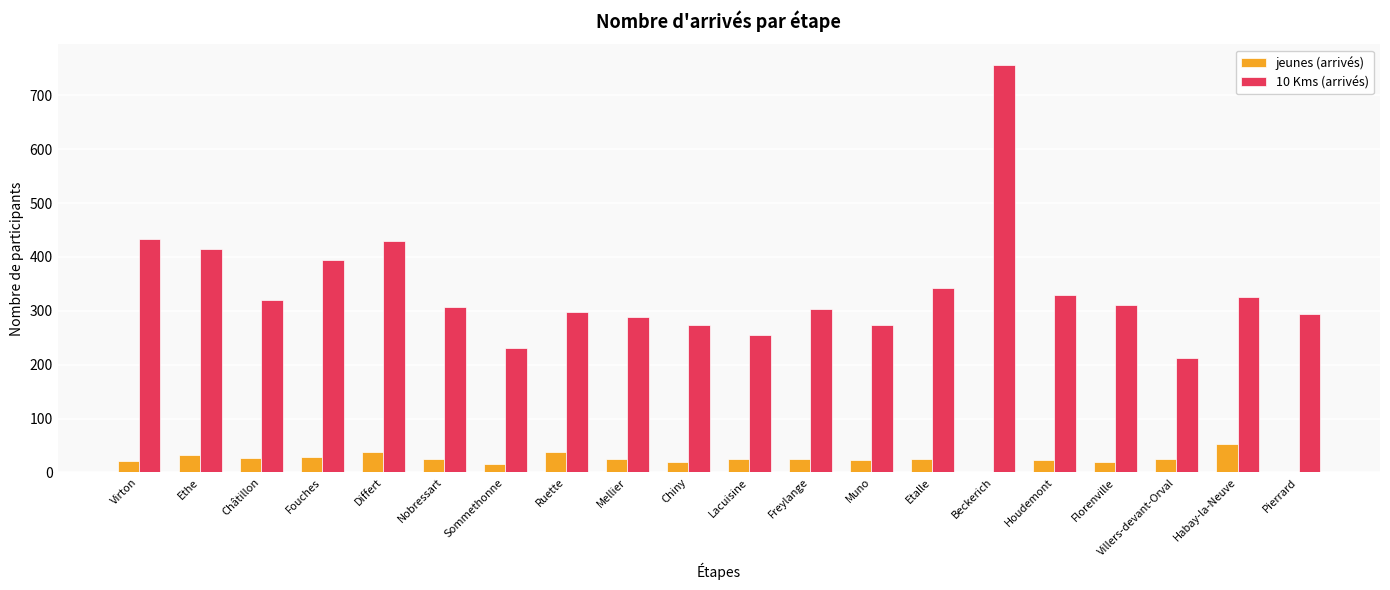

What is the difference between the jeunes (arrivés) values at Etalle and Virton?

3